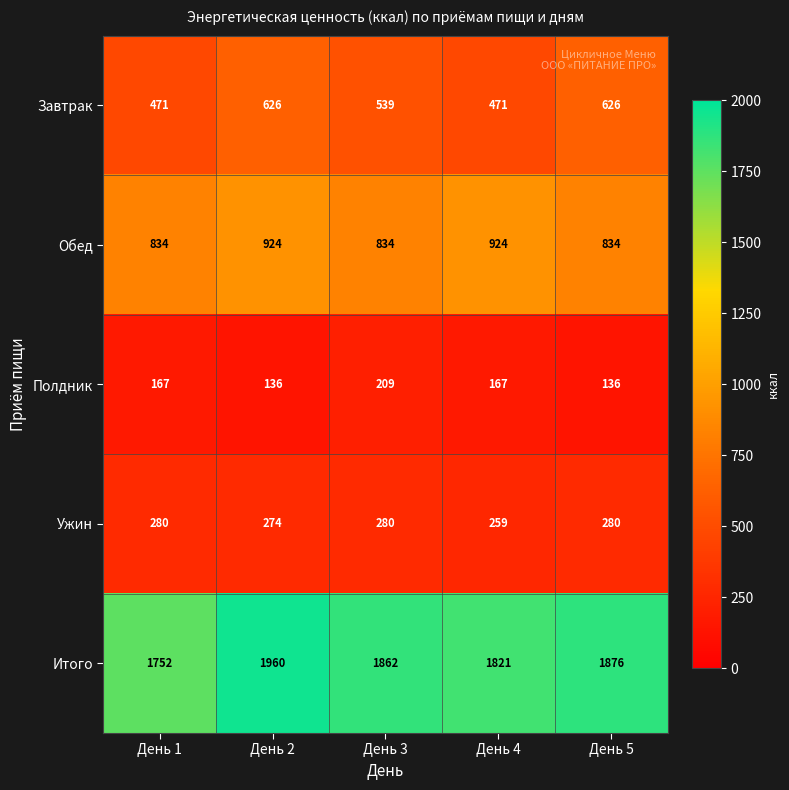

What is the maximum value shown in the chart?

1960